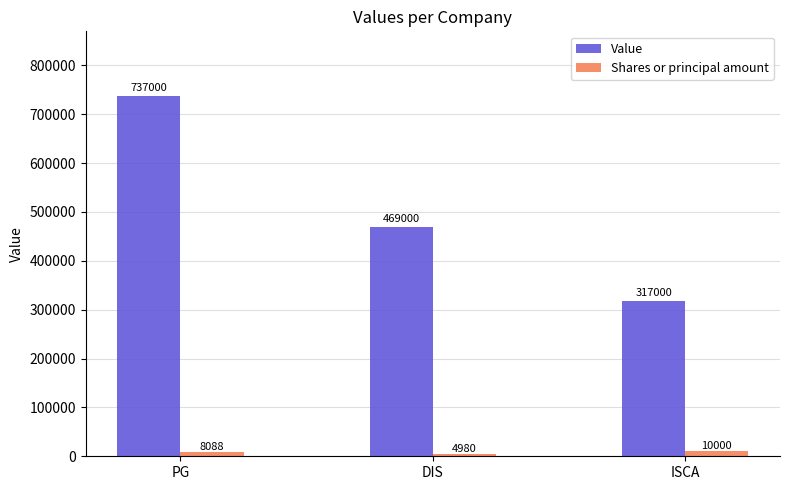

What is the value of the Shares or principal amount bar at the 1st from the left?

8088